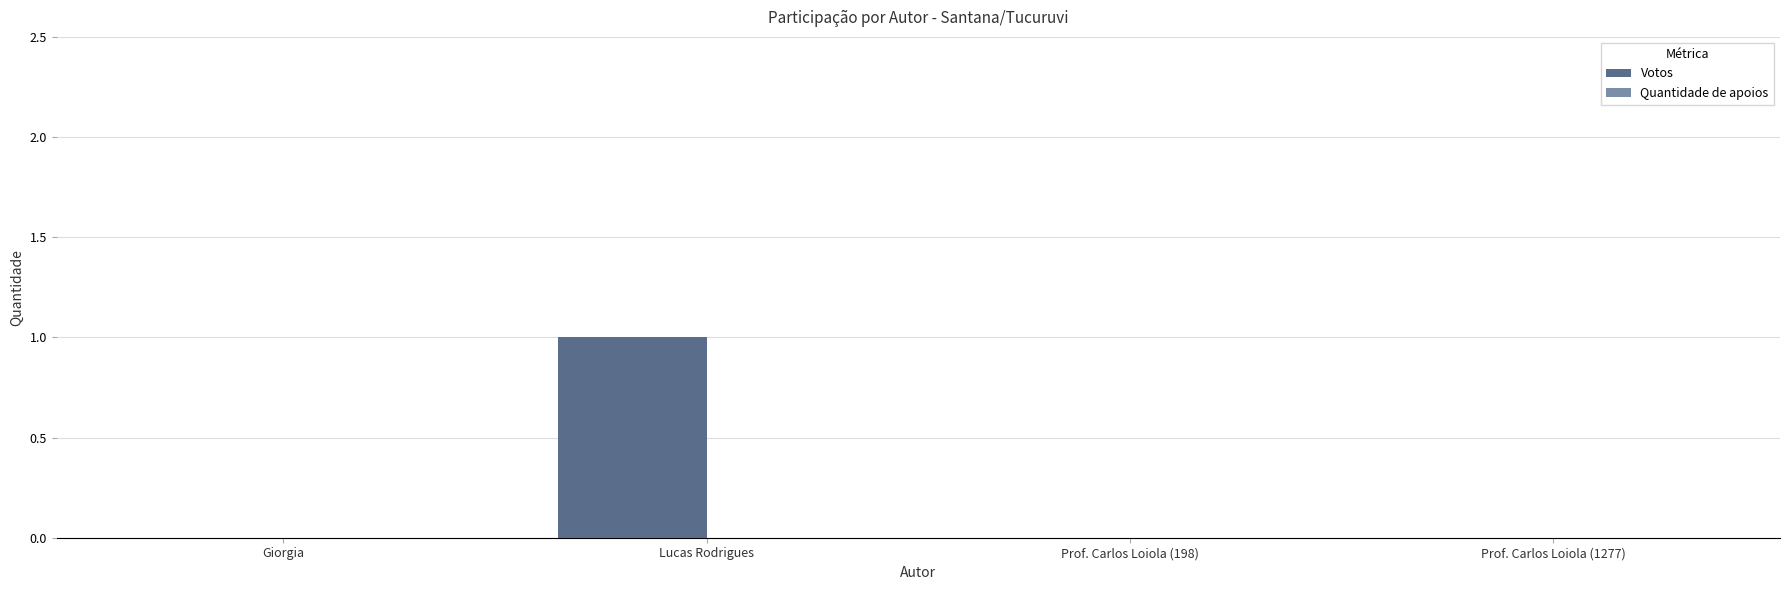

True or false: the data shows 0 at Prof. Carlos Loiola (198).

True